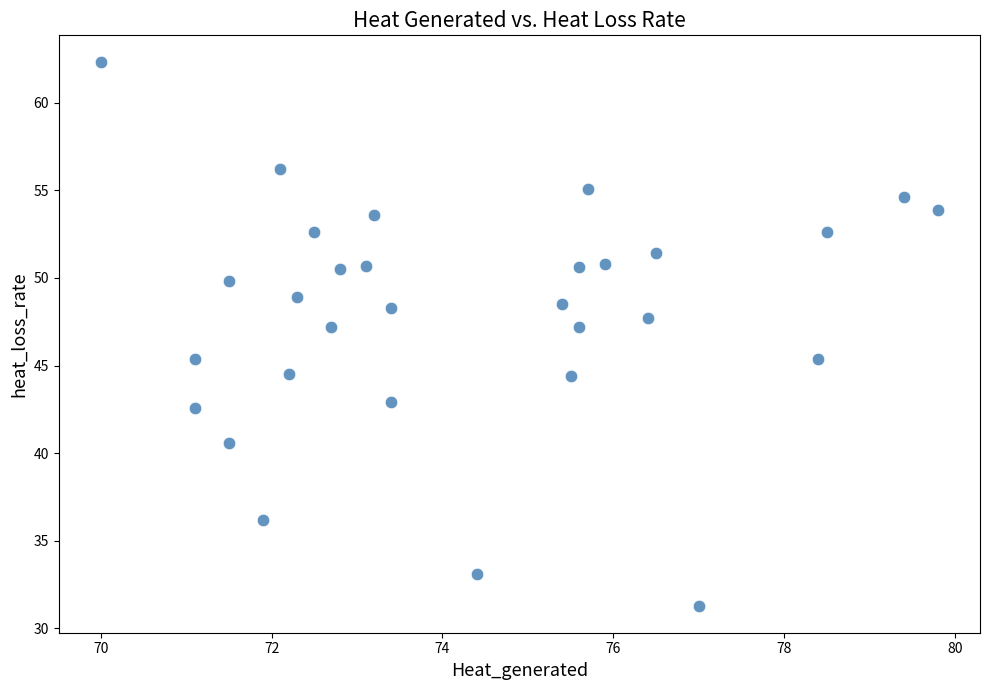

What is the range of X values (max minus min)?

9.8